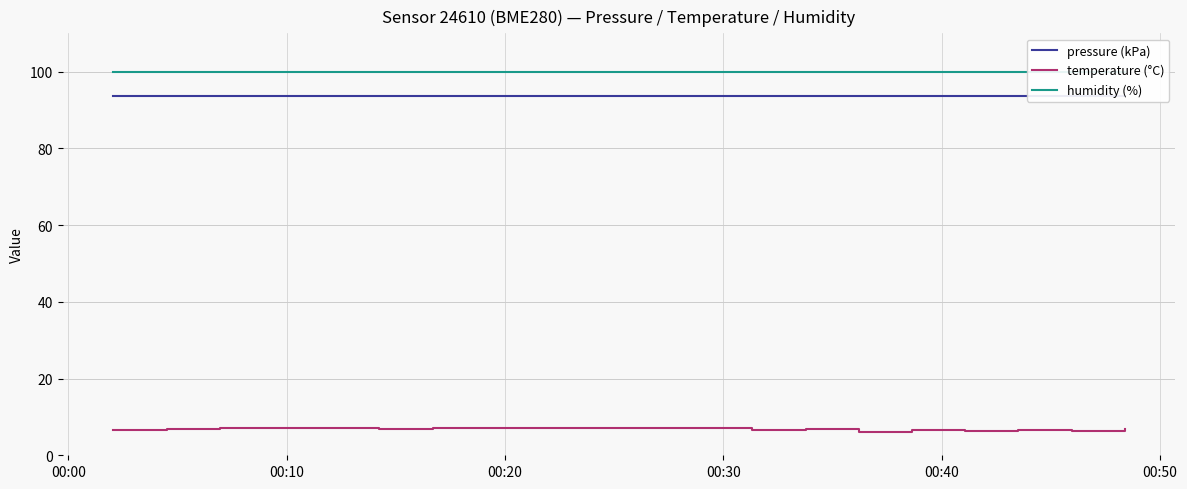

True or false: pressure (kPa) and temperature (°C) cross at least once.

False